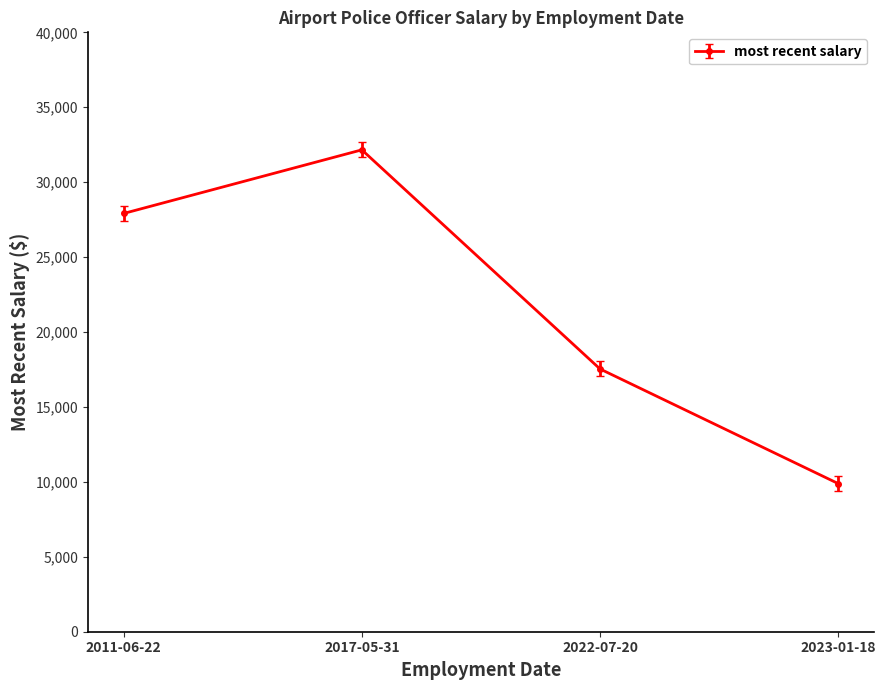

Which label corresponds to the largest value in the chart?

2017-05-31